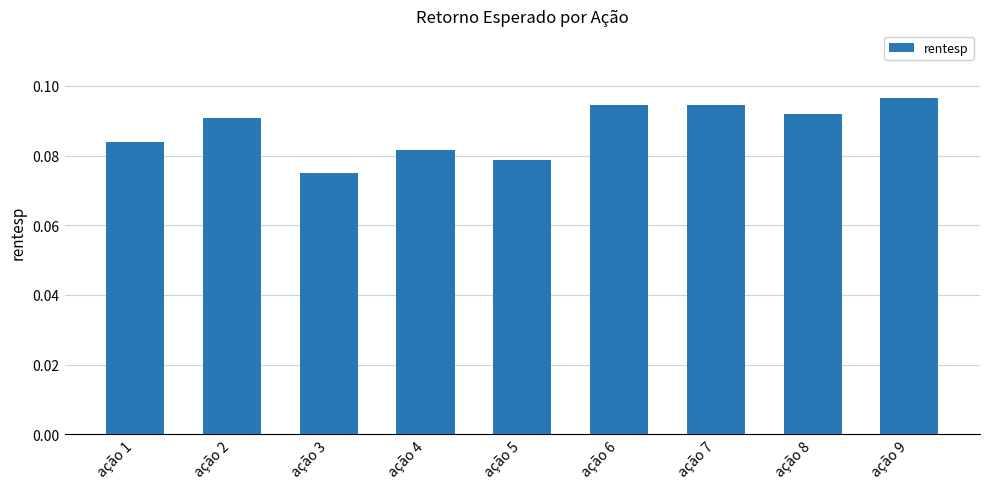

Which category has the highest value across all series?

ação 9